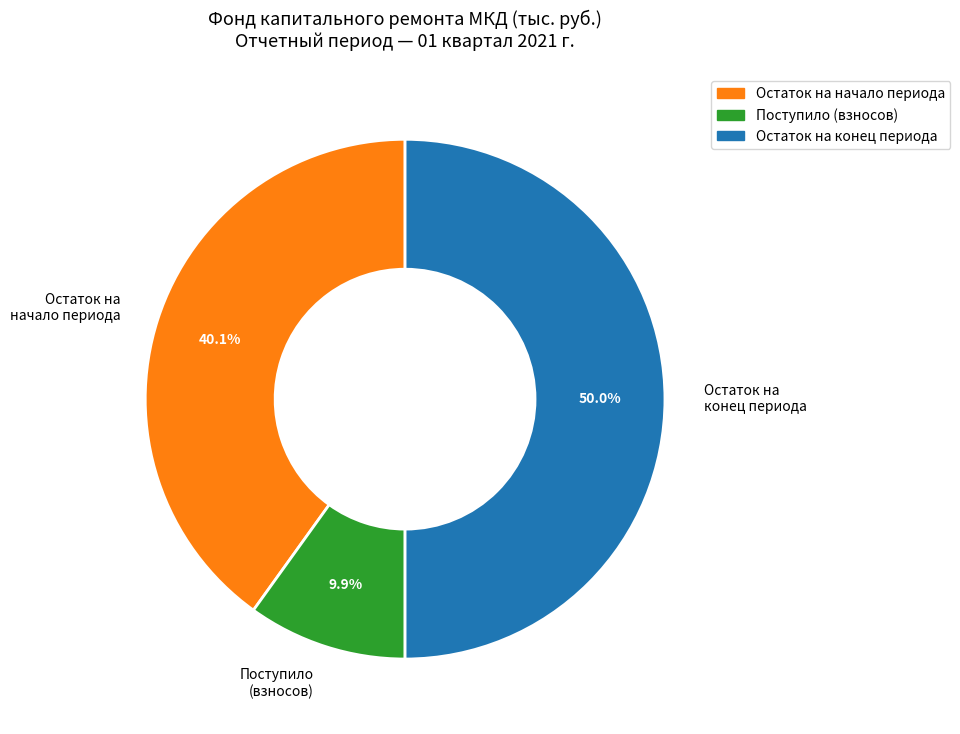

Which has a higher value, Остаток на конец периода or Поступило (взносов)?

Остаток на конец периода